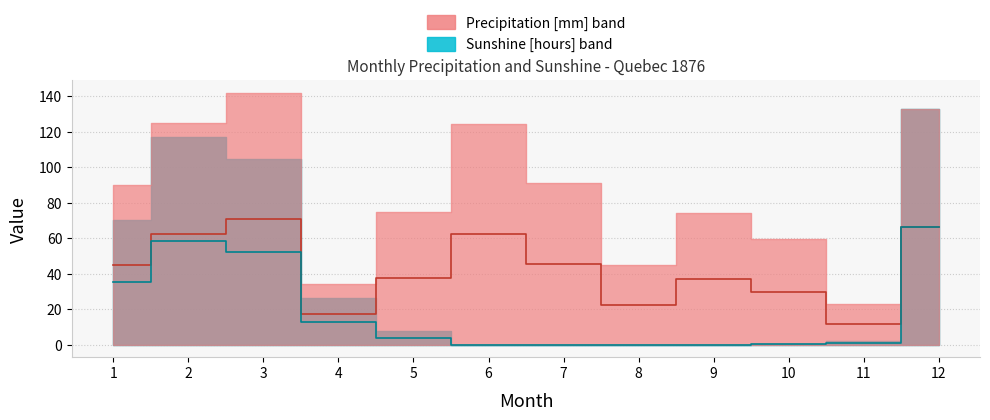

Is the value of S_upper at 5 greater than the value of P_upper at 10?

No